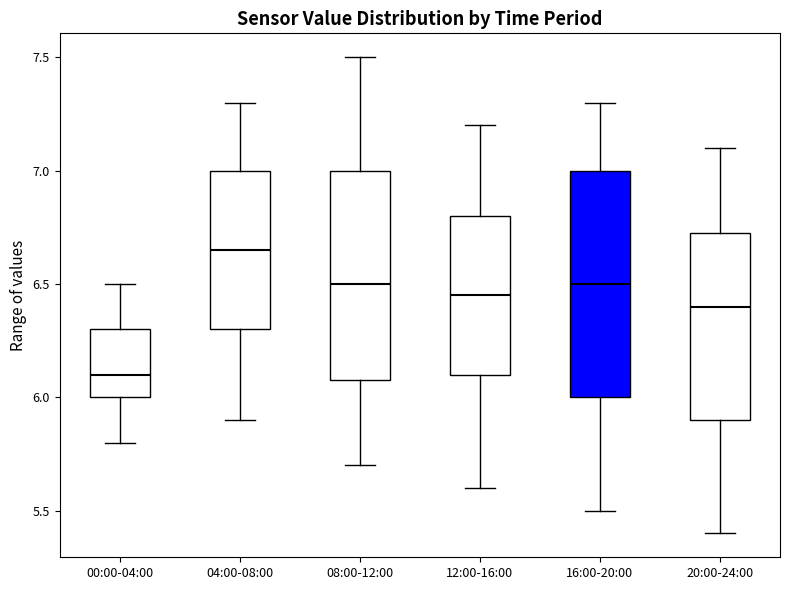

Comparing the boxes themselves (not the whiskers), which one is the tallest?

16:00-20:00